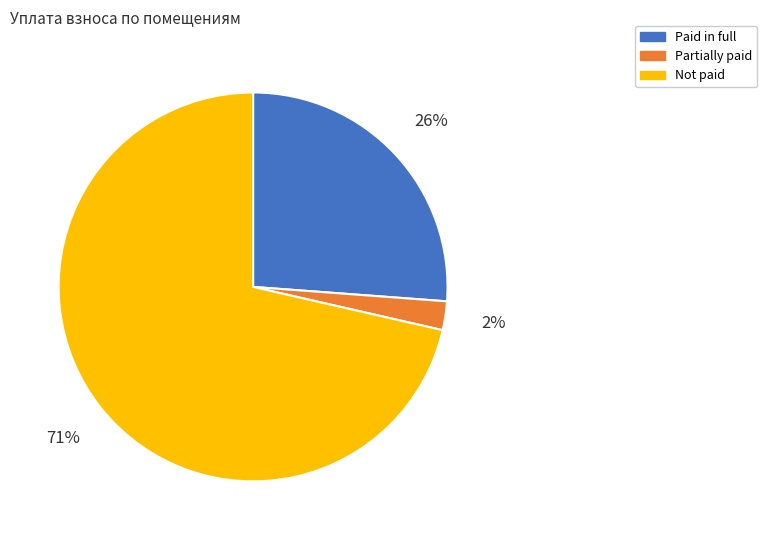

How many segments does this pie chart have?

3